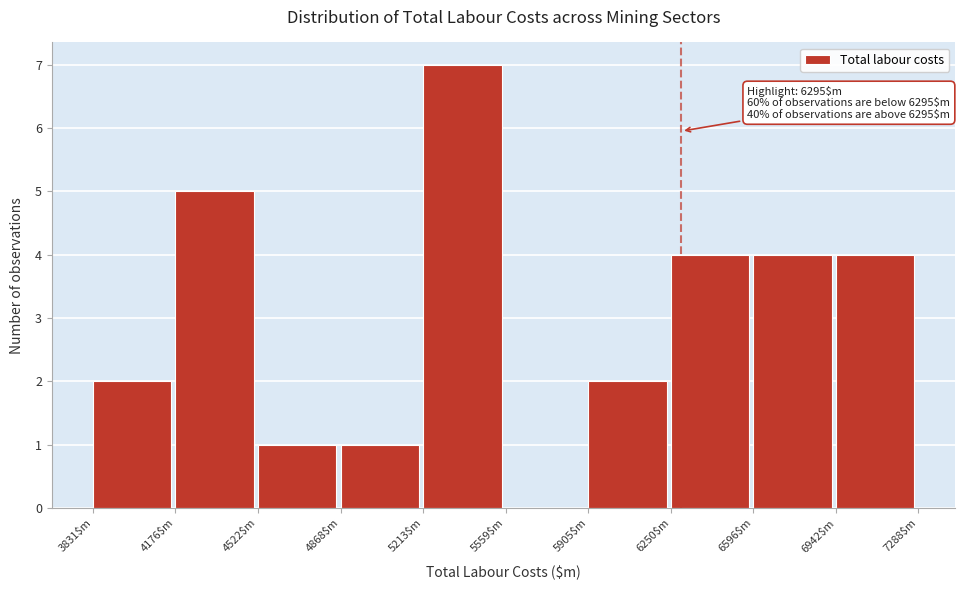

Over which range of the x-axis is the bar tallest?

5200 to 5550